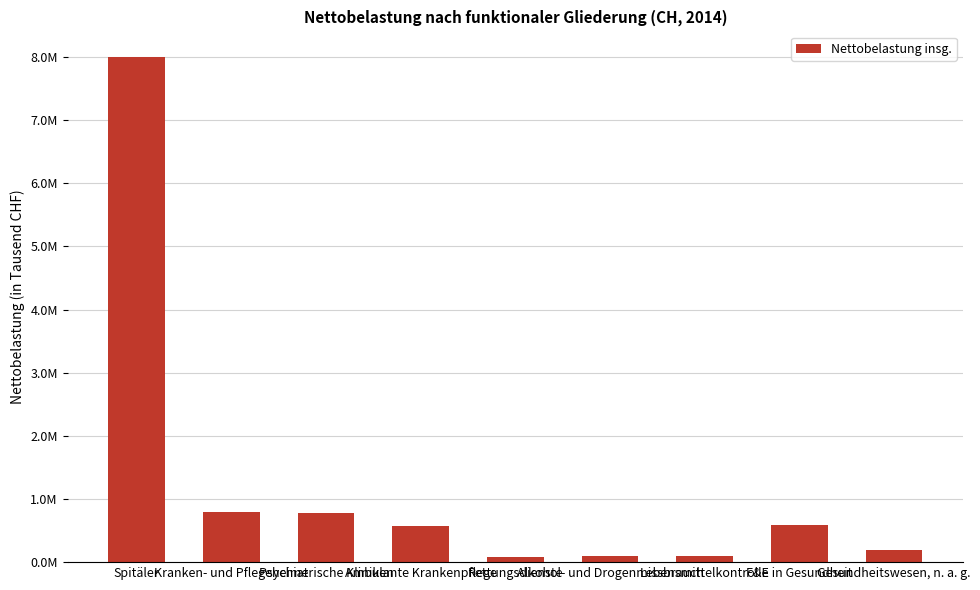

What is the difference between the maximum and minimum values?

7929444.1